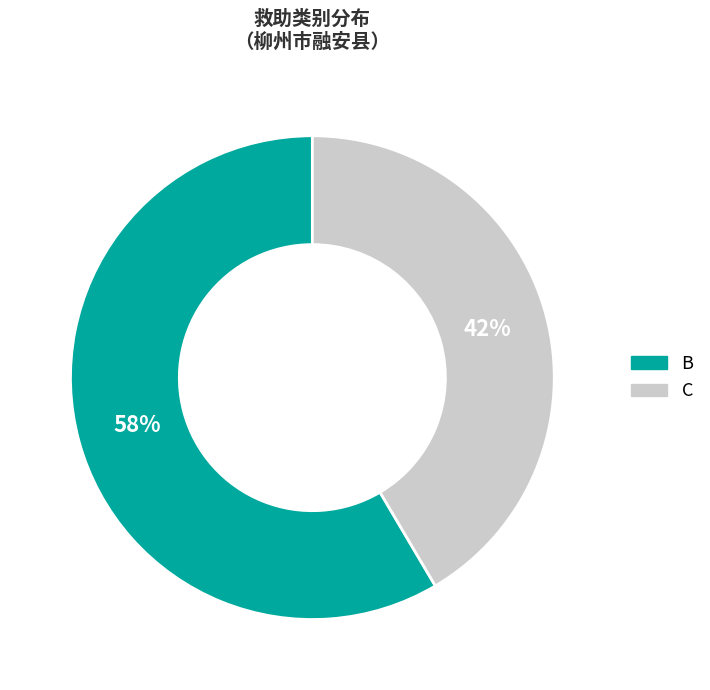

How many slices are in this pie chart?

2